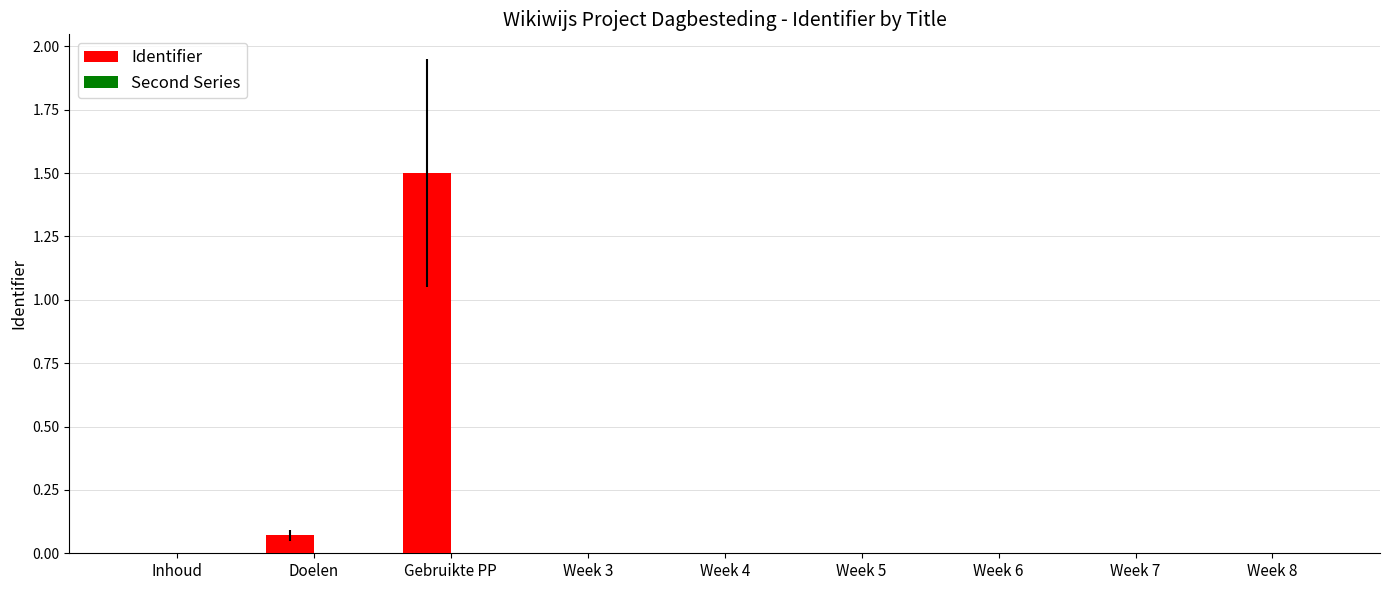

At which category is the sum across all series the highest?

Gebruikte PP